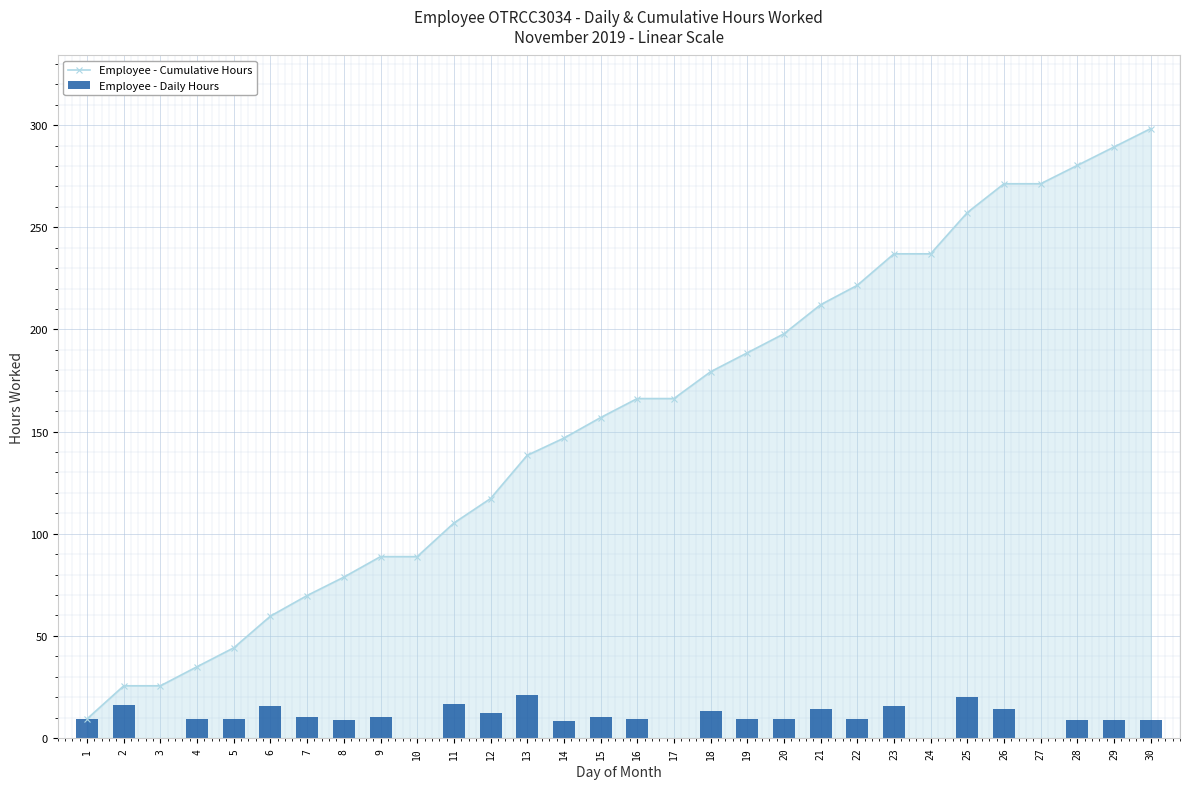

Between 17 and 25, which is larger?

25